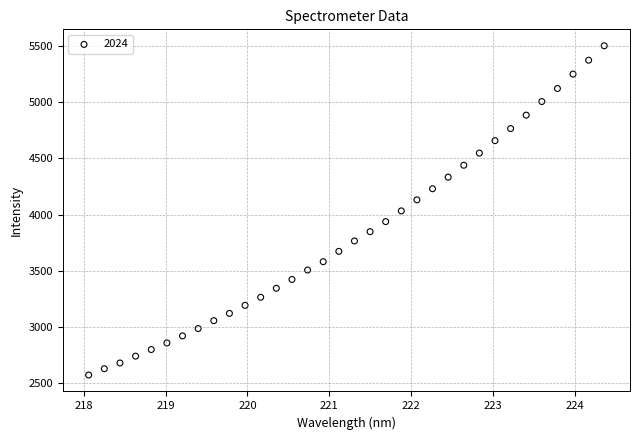

What is the range of Y values (max minus min)?

2932.9